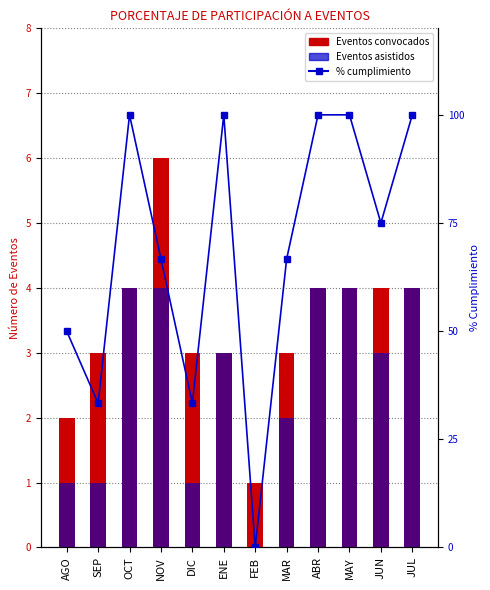

Rank the series at MAR from highest to lowest value.

% CUMPLIMIENTO, EVENTOS CONVOCADOS, EVENTOS ASISTIDOS